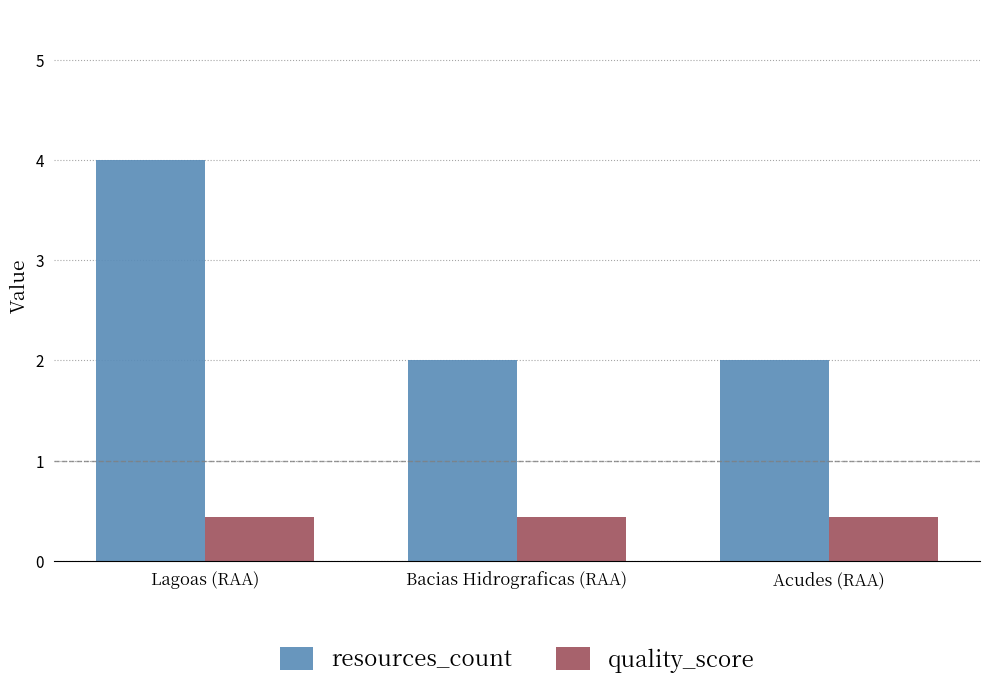

Rank the series by their maximum value, from lowest to highest.

quality_score, resources_count